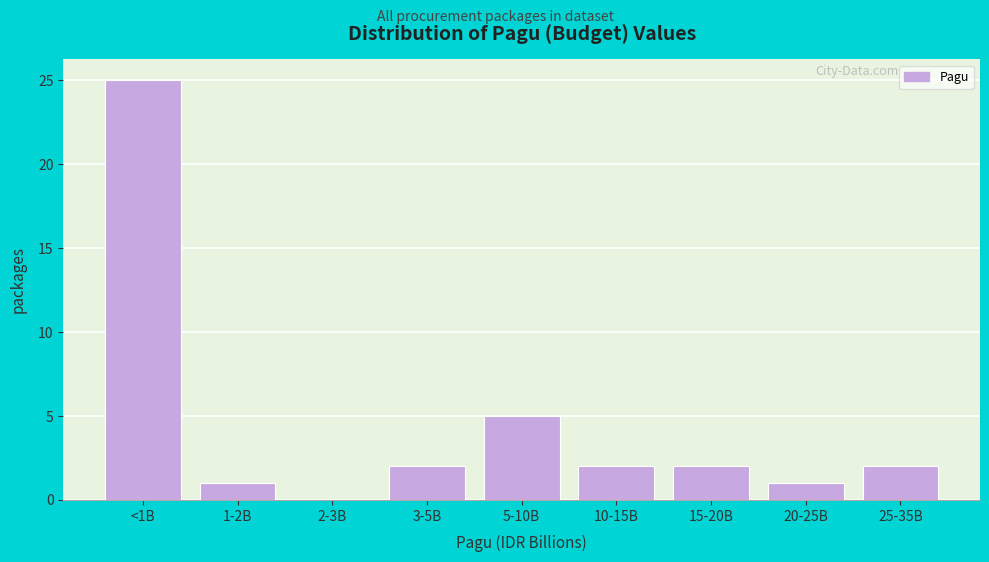

Reading left to right, what are all the values shown in this chart?

<1B=25	1-2B=1	2-3B=0	3-5B=2	5-10B=5	10-15B=2	15-20B=2	20-25B=1	25-35B=2